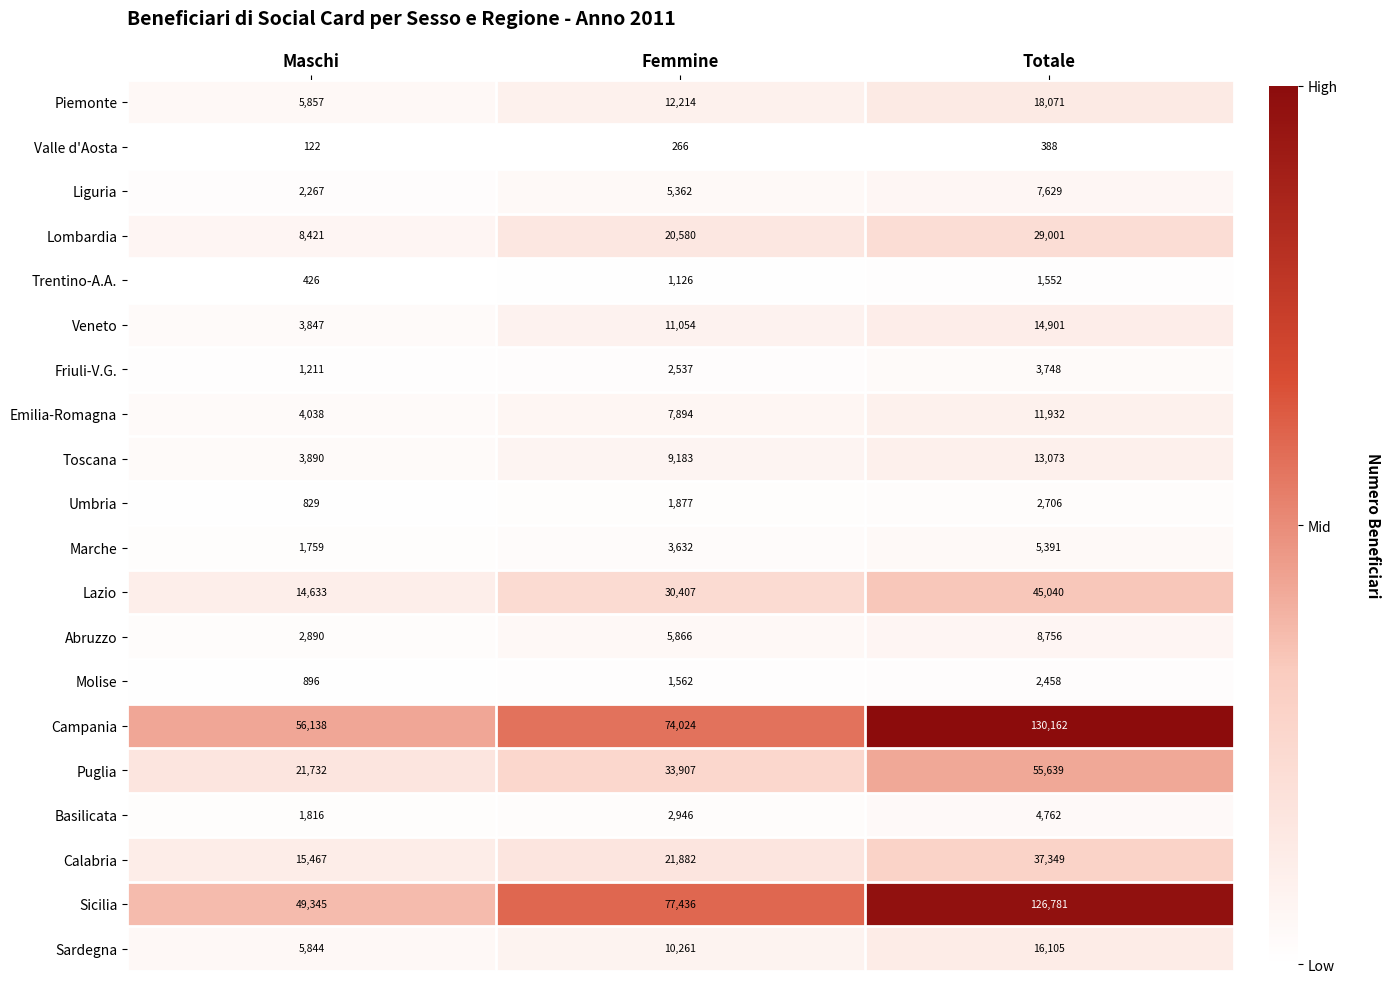

Read the Piemonte value at Femmine, to the nearest 50.

12200